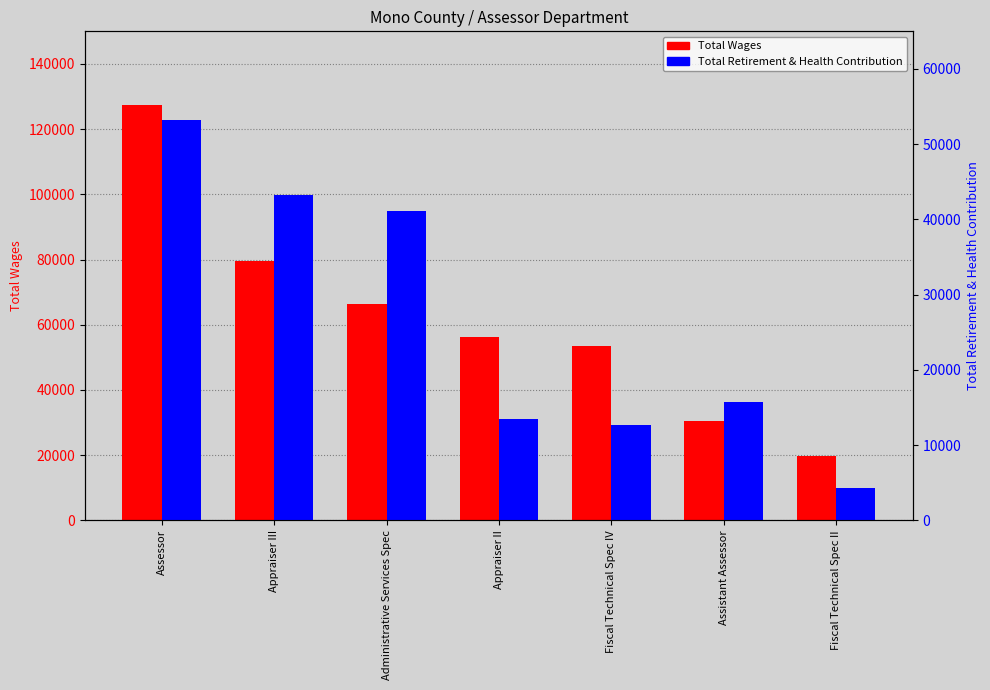

Does the chart contain any negative values?

No